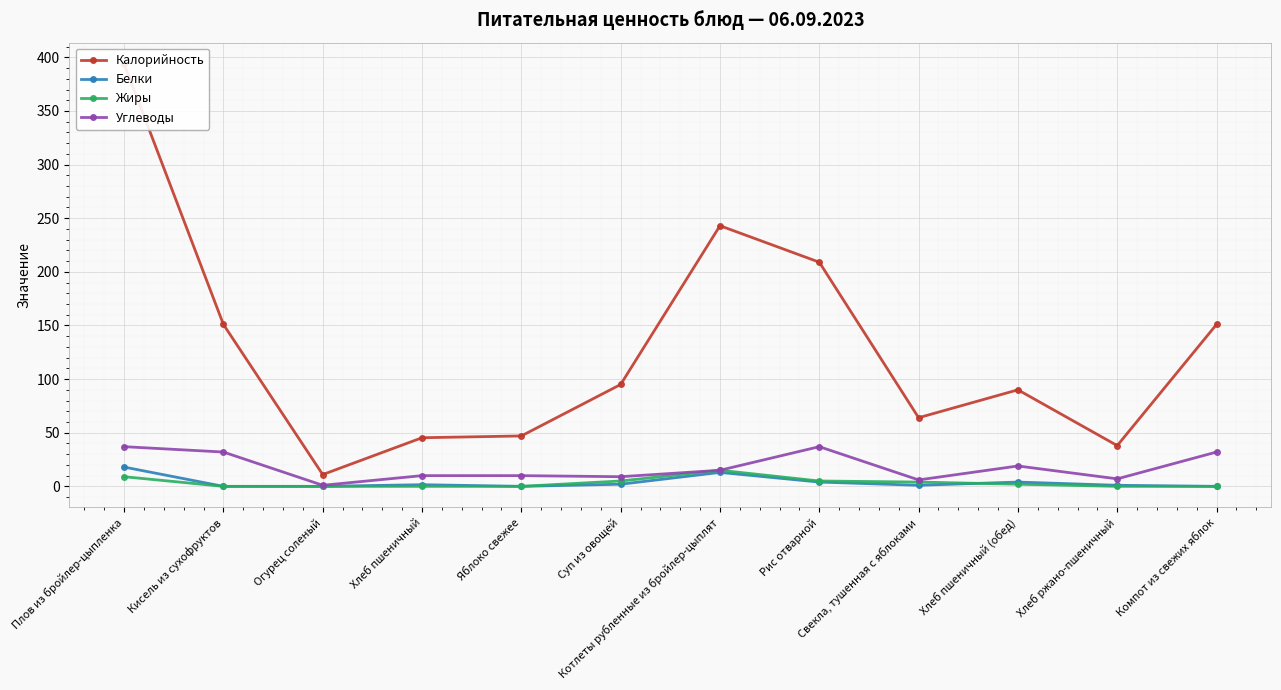

The Углеводы series shows 0.7 at Огурец соленый. True or false?

False